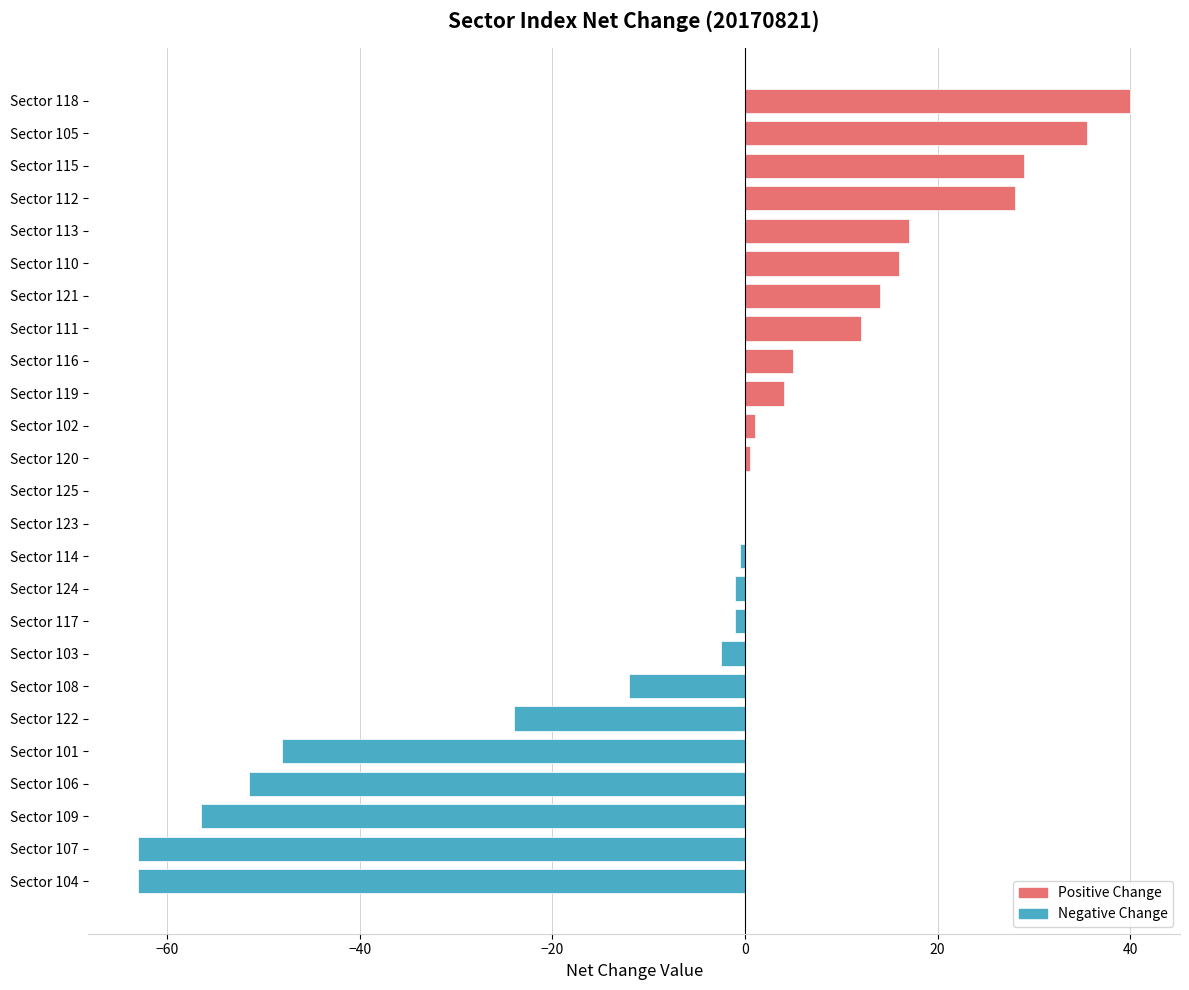

Reading bottom to top, list all the values displayed in this chart.

Sector 104=-63.0	Sector 107=-63.0	Sector 109=-56.5	Sector 106=-51.5	Sector 101=-48.0	Sector 122=-24.0	Sector 108=-12.0	Sector 103=-2.5	Sector 117=-1.0	Sector 124=-1.0	Sector 114=-0.5	Sector 123=0.0	Sector 125=0.0	Sector 120=0.5	Sector 102=1.0	Sector 119=4.0	Sector 116=5.0	Sector 111=12.0	Sector 121=14.0	Sector 110=16.0	Sector 113=17.0	Sector 112=28.0	Sector 115=29.0	Sector 105=35.5	Sector 118=40.0